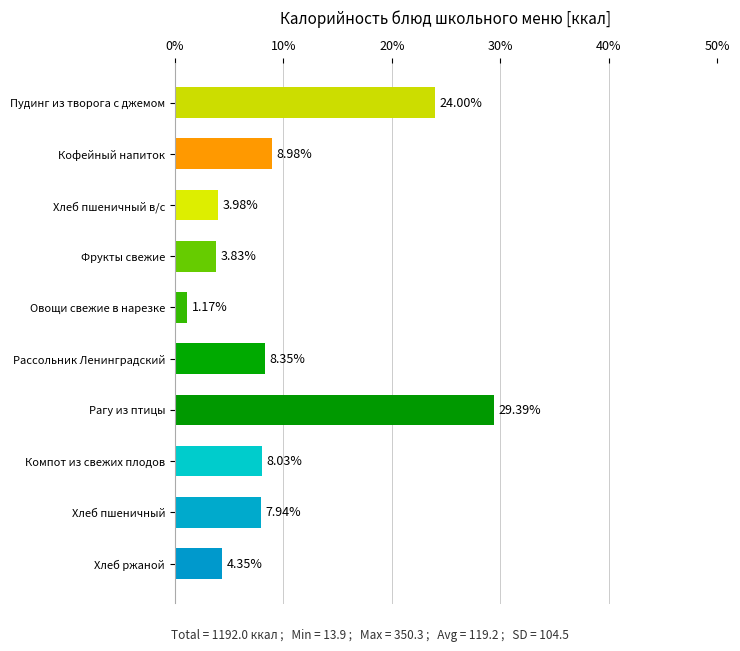

Which label corresponds to the smallest value in the chart?

Овощи свежие в нарезке